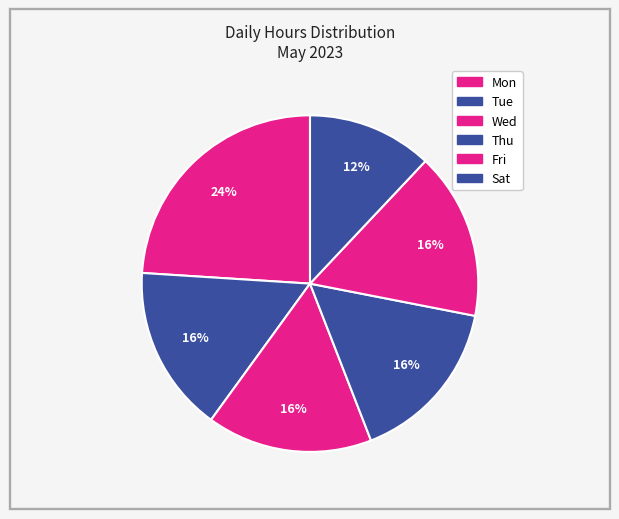

Count the number of slices in the pie.

6